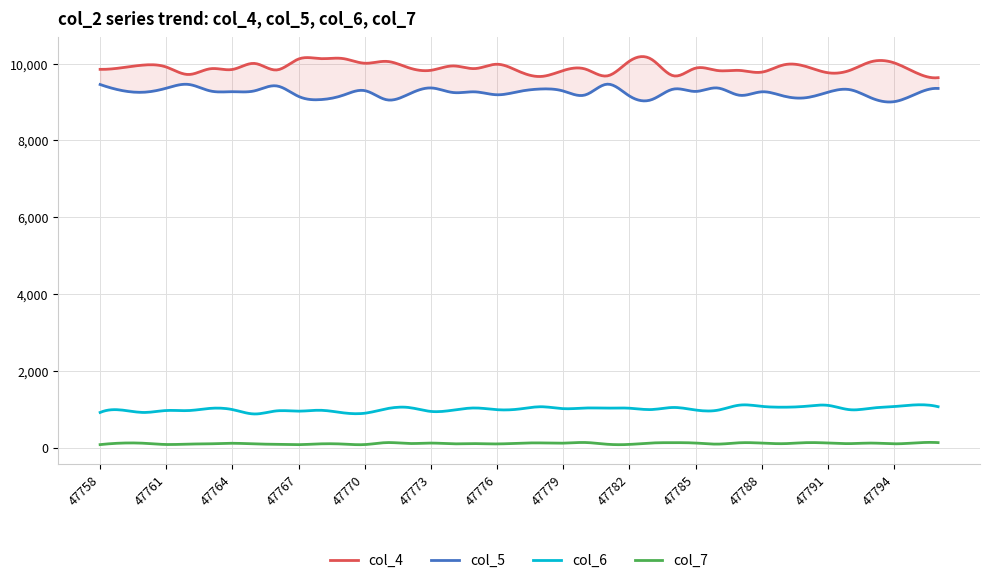

How many data points in col_7 are less than 110?

19